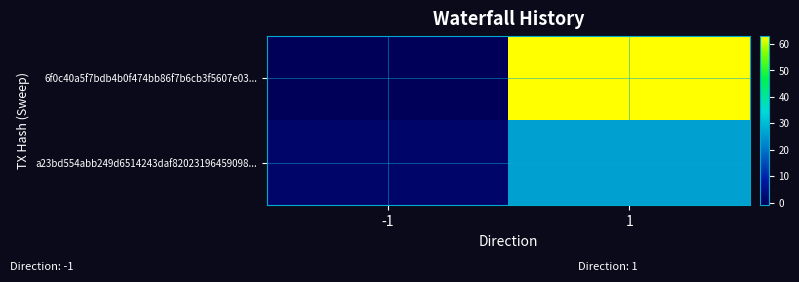

How many distinct data groups are displayed?

2